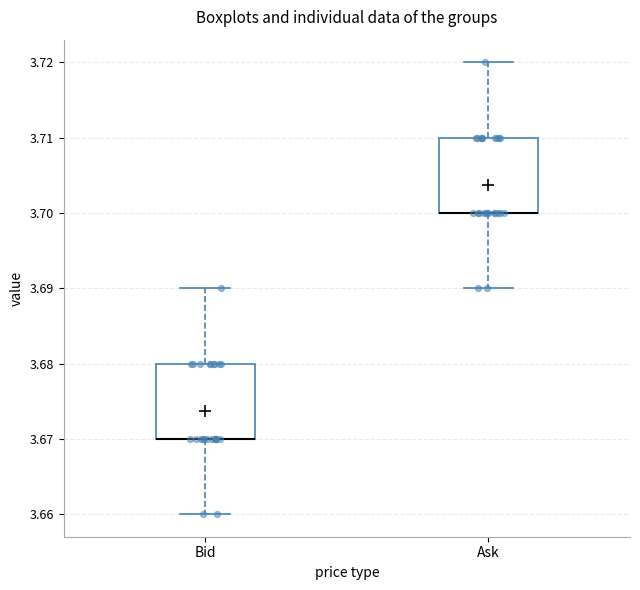

Reading left to right, transcribe this box plot: for each box, give where its median line is, the range the box spans, and where its two whiskers end, as read against the y-axis. The values are not printed on the chart, so give them approximately, as read against the axis.

Bid: median 3.67 (drawn on the box's lower edge), box 3.67 to 3.68, whiskers 3.66 to 3.69
Ask: median 3.70 (drawn on the box's lower edge), box 3.70 to 3.71, whiskers 3.69 to 3.72